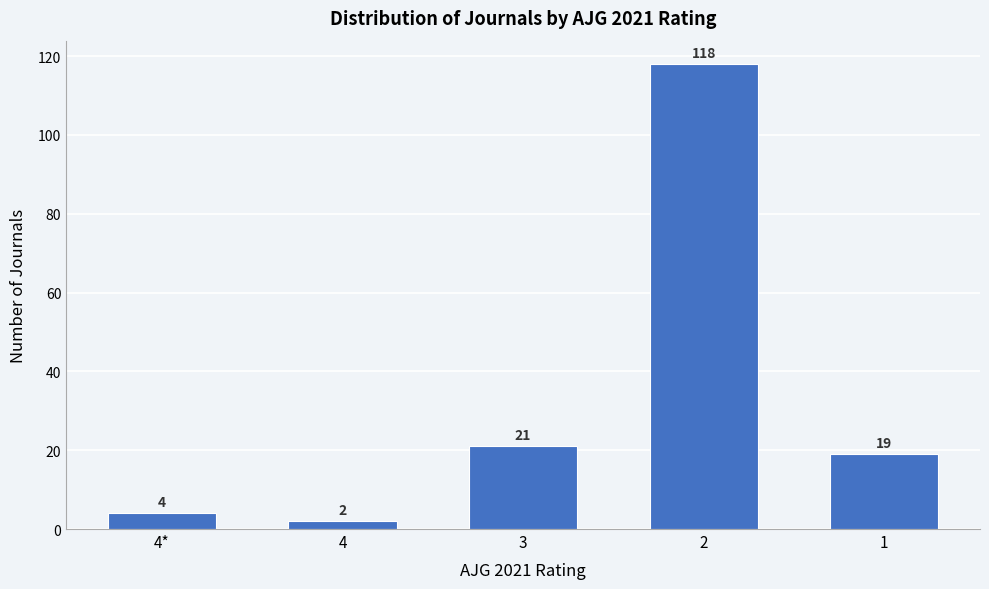

Reading right to left, list all the values displayed in this chart.

1=19	2=118	3=21	4=2	4*=4